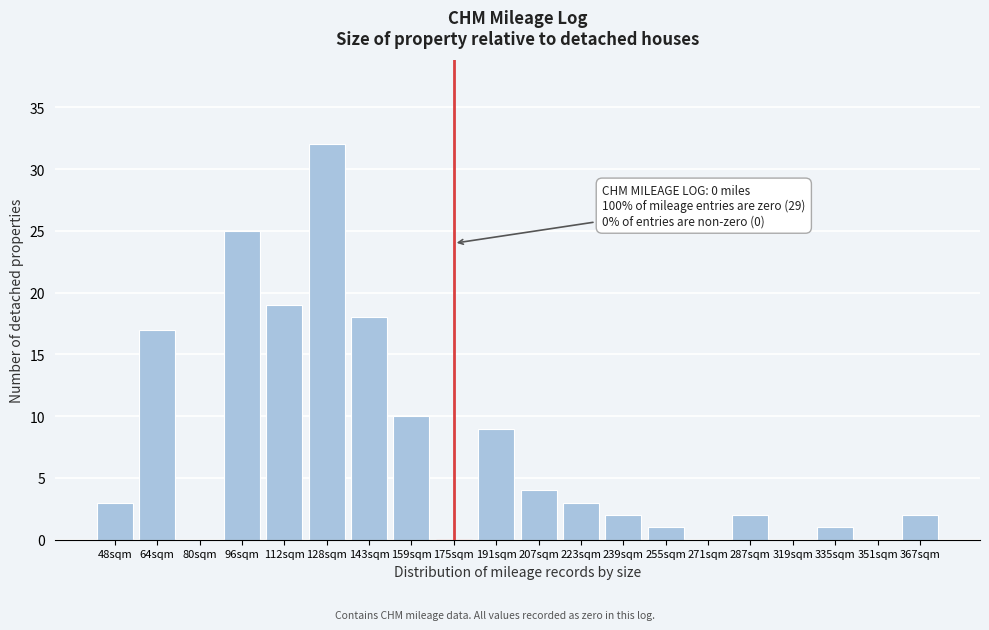

Reading left to right, extract all data points from this chart.

48sqm=3	64sqm=17	80sqm=0	96sqm=25	112sqm=19	128sqm=32	143sqm=18	159sqm=10	175sqm=0	191sqm=9	207sqm=4	223sqm=3	239sqm=2	255sqm=1	271sqm=0	287sqm=2	319sqm=0	335sqm=1	351sqm=0	367sqm=2